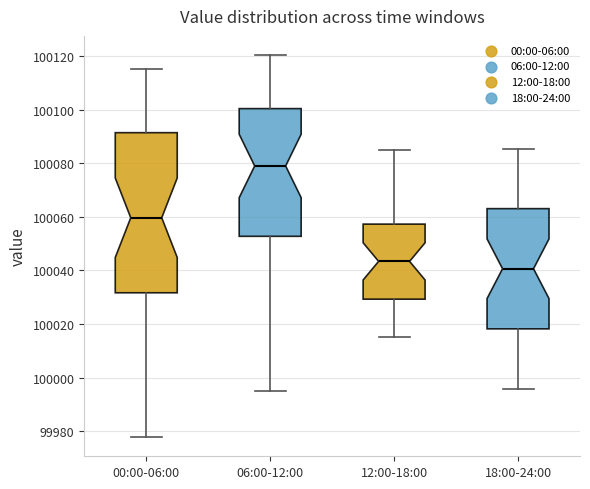

Reading left to right, read every box against the y-axis: the position of its median line, the range the box covers, and the ends of its whiskers. The values are not printed on the chart, so give them approximately, as read against the axis.

00:00-06:00: median 100060, box 100032 to 100092, whiskers 99978 to 100116
06:00-12:00: median 100080, box 100052 to 100100, whiskers 99996 to 100120
12:00-18:00: median 100044, box 100030 to 100058, whiskers 100016 to 100086
18:00-24:00: median 100040, box 100018 to 100064, whiskers 99996 to 100086